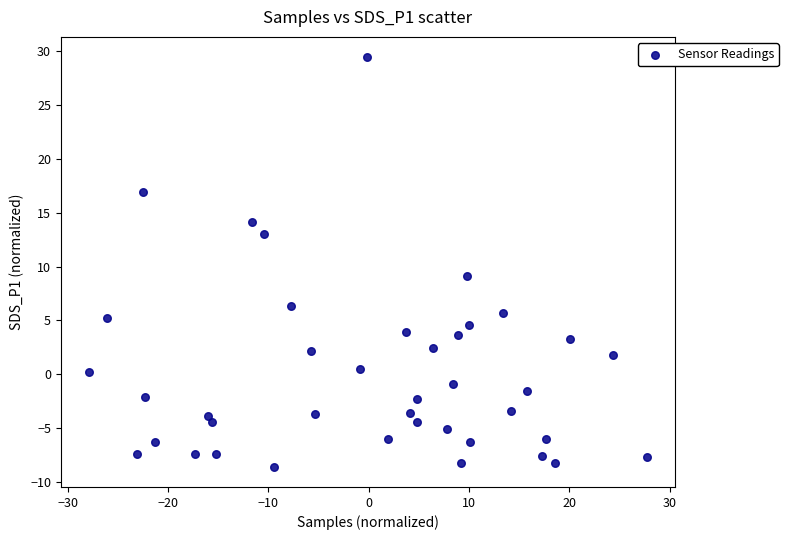

What Y value in the scatter plot is closest to 10?

9.2